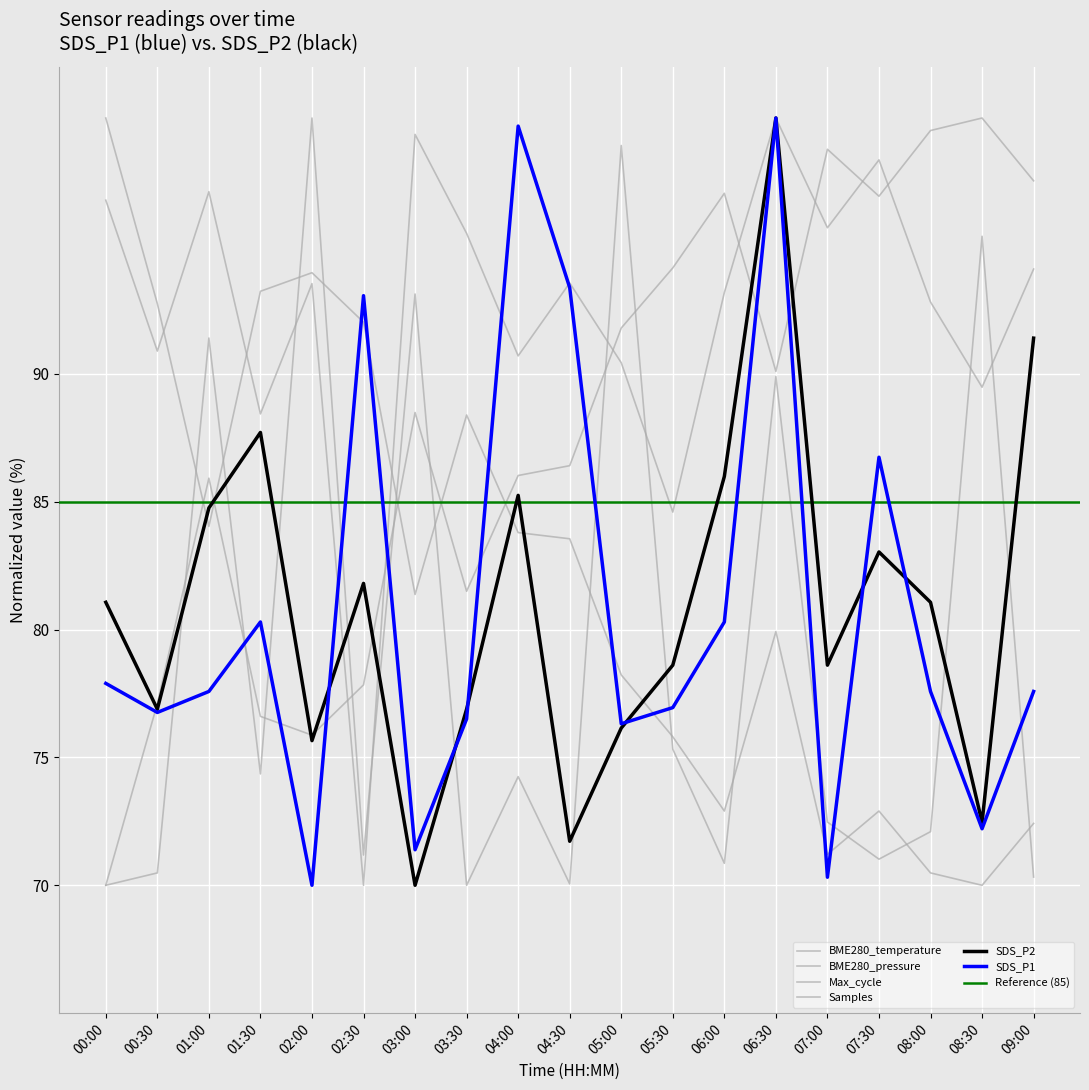

What is the value of the SDS_P1 point at the 6th from the left?

93.1